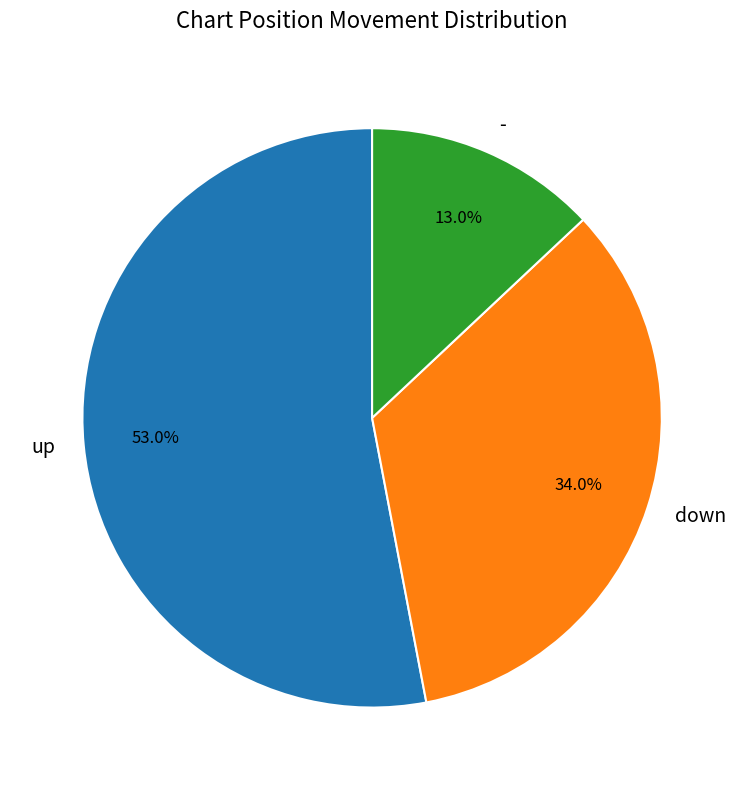

To the nearest percent, what portion does - represent?

13%